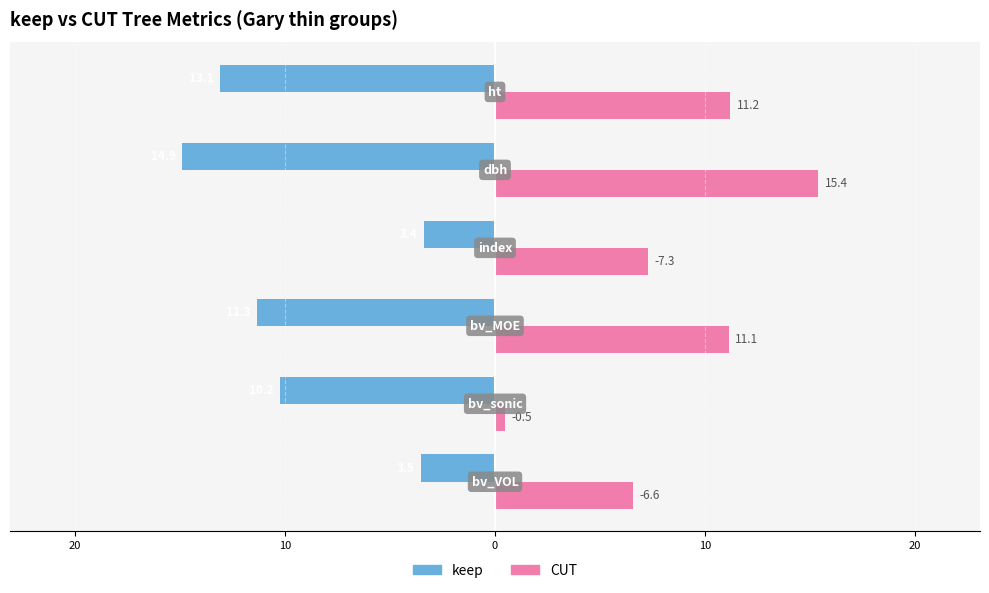

Reading right to left, what are all the values shown in this chart?

keep: -13.1	-14.9	-3.4	-11.3	-10.2	-3.5
CUT: 11.2	15.4	7.3	11.1	0.5	6.6